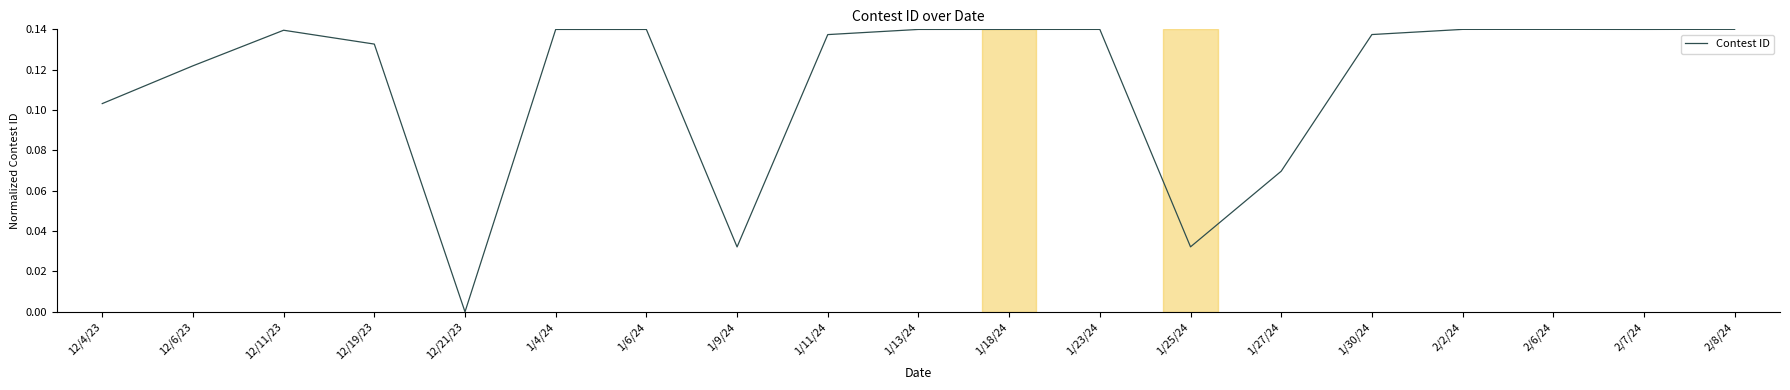

Is it true that the value at 12/6/23 is 0.2?

False